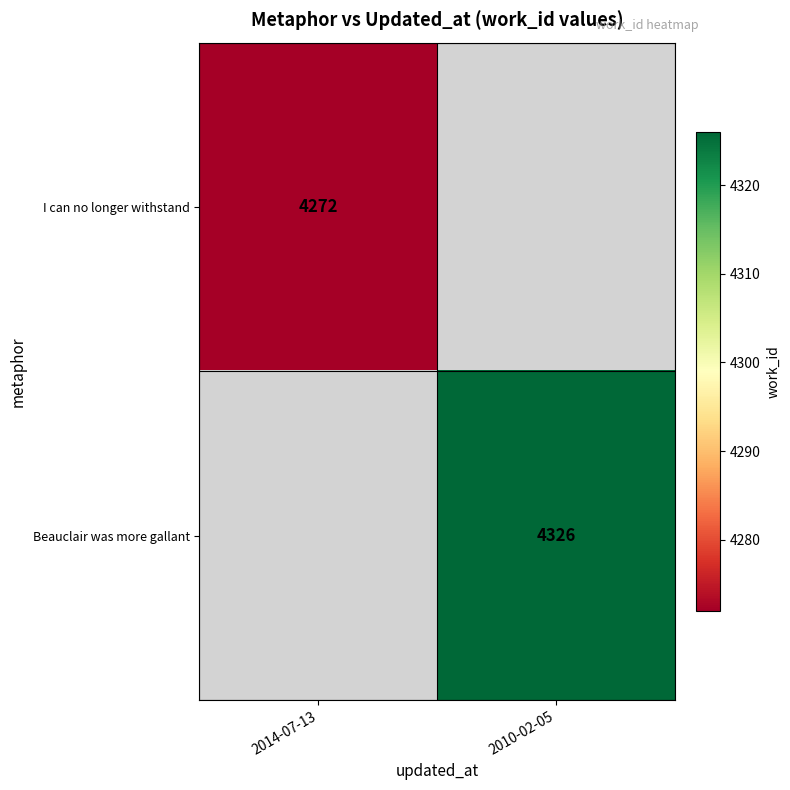

Which has a higher value, 2014-07-13 or 2010-02-05?

2014-07-13